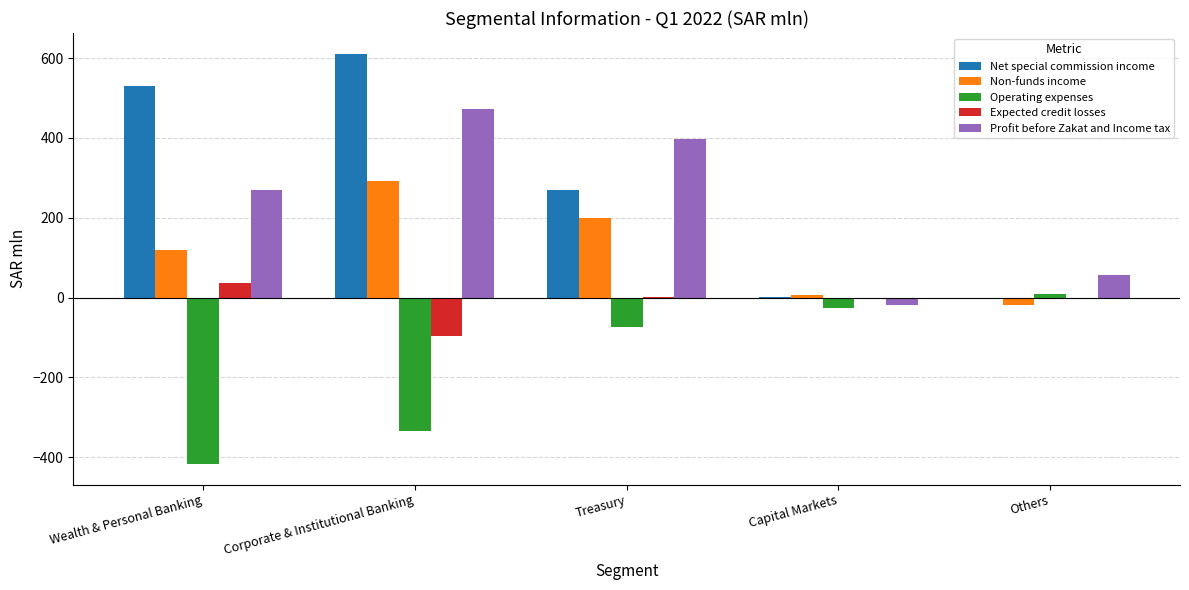

Between Capital Markets and Others, which series saw the biggest shift?

Profit before Zakat and Income tax